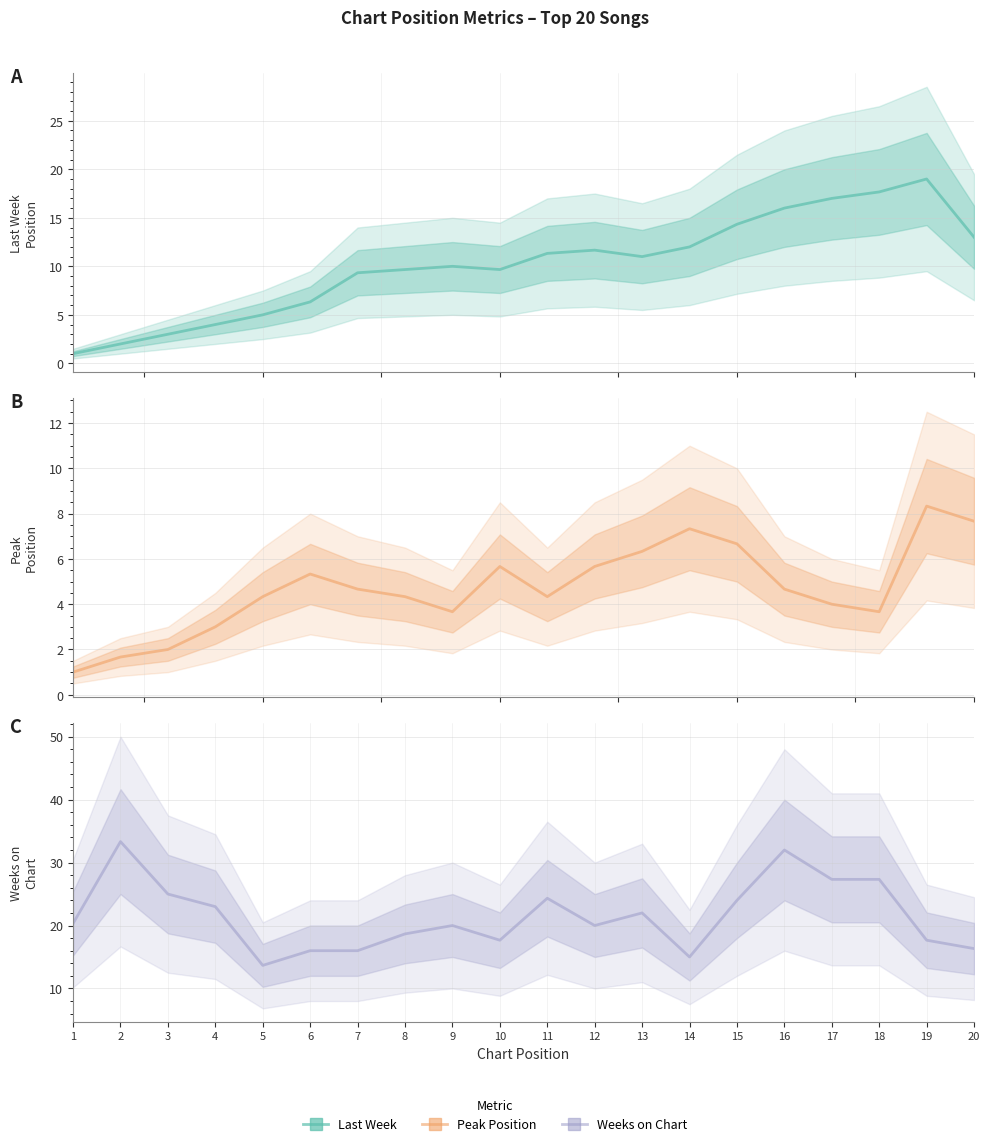

True or false: Last Week and Weeks on Chart cross at least once.

True